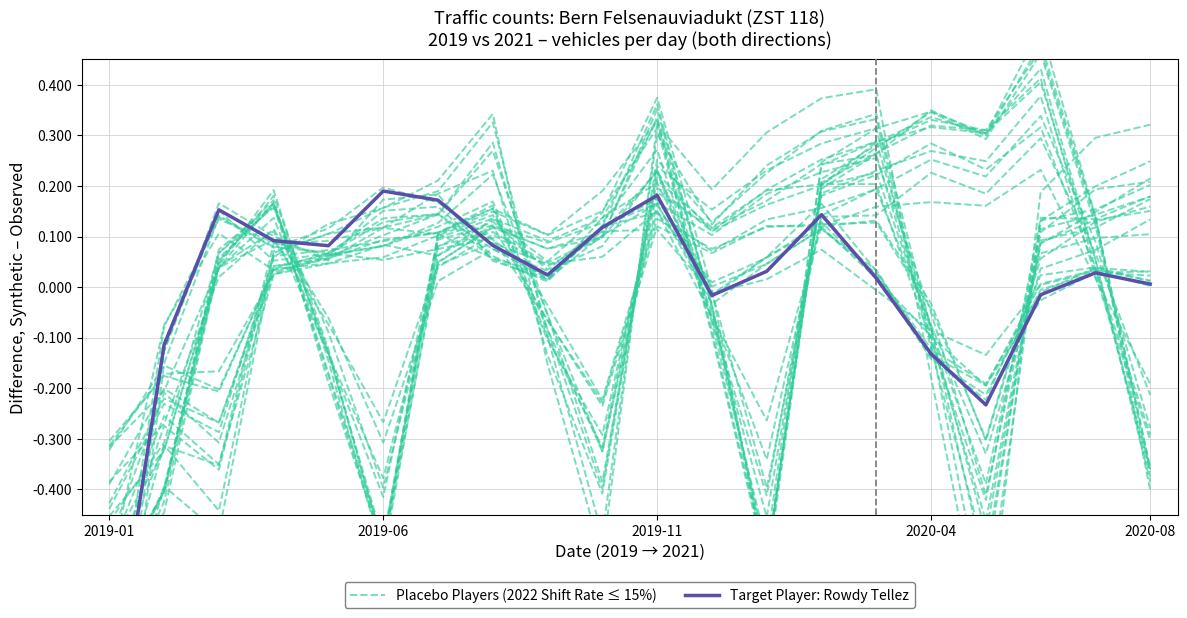

At how many categories does at least one series exceed 0?

15